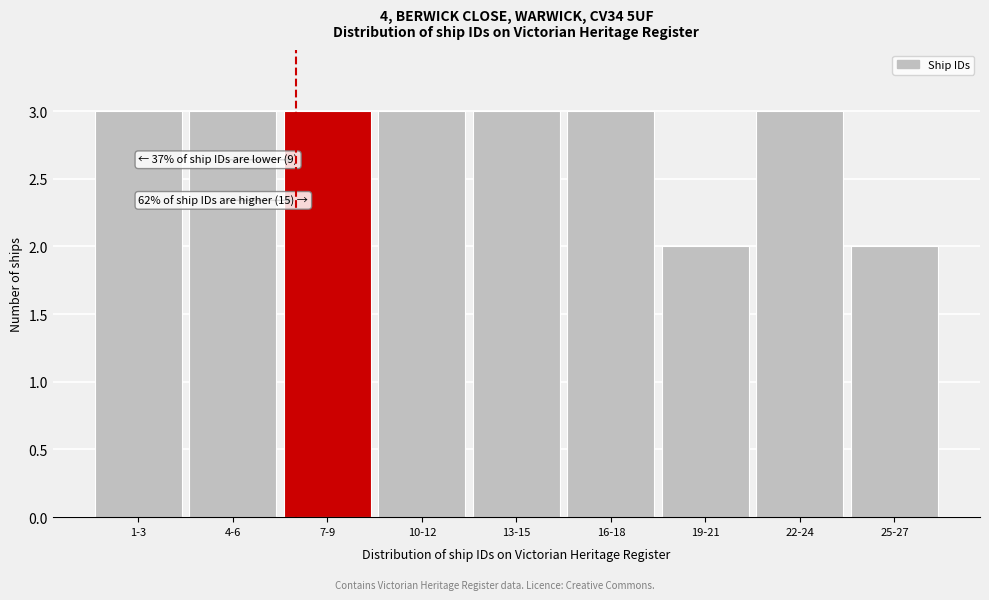

Reading left to right, list all the values displayed in this chart.

3	3	3	3	3	3	2	3	2